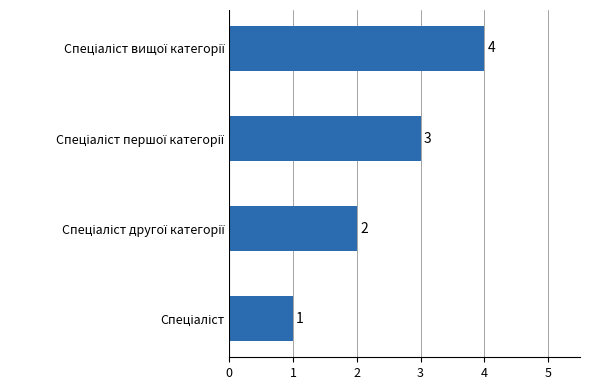

What is the greatest value displayed?

4